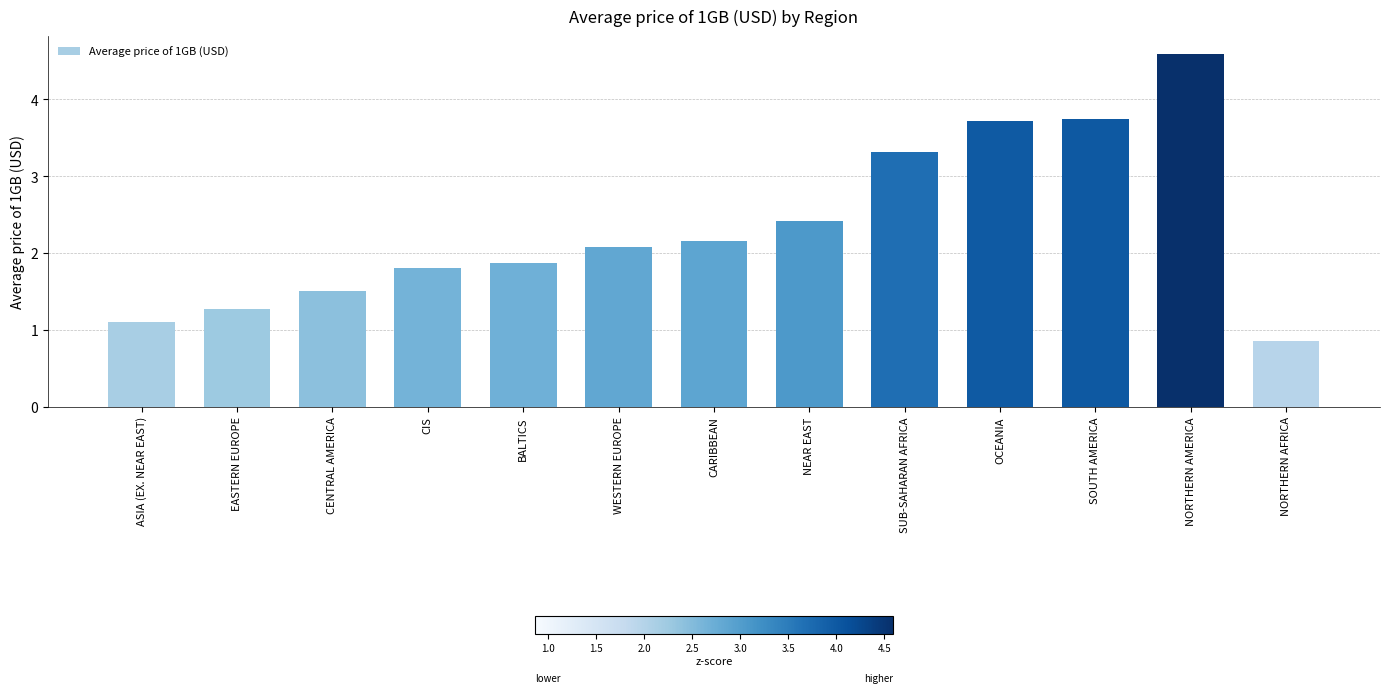

Read the value at NORTHERN AFRICA.

0.9